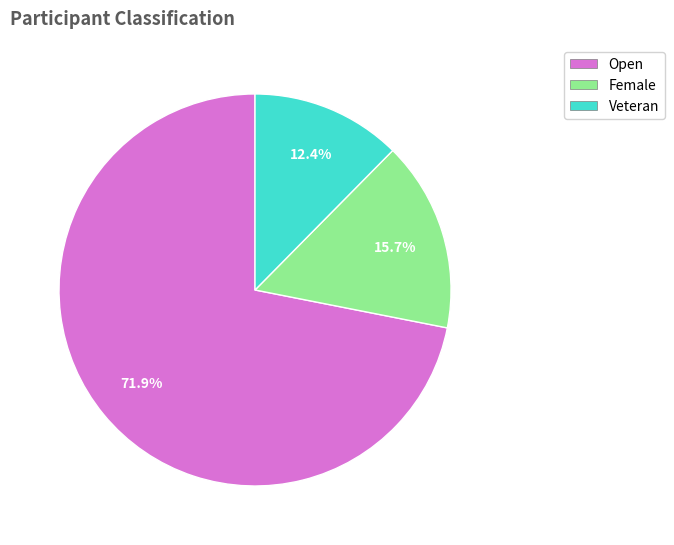

What portion of the pie excludes Veteran?

87.6%